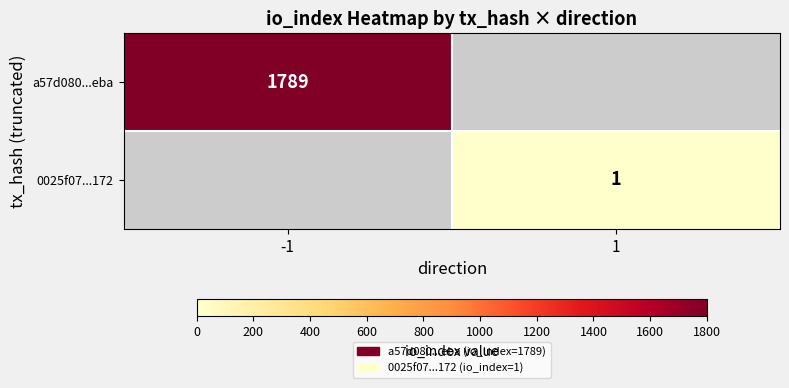

How many distinct data groups are displayed?

2